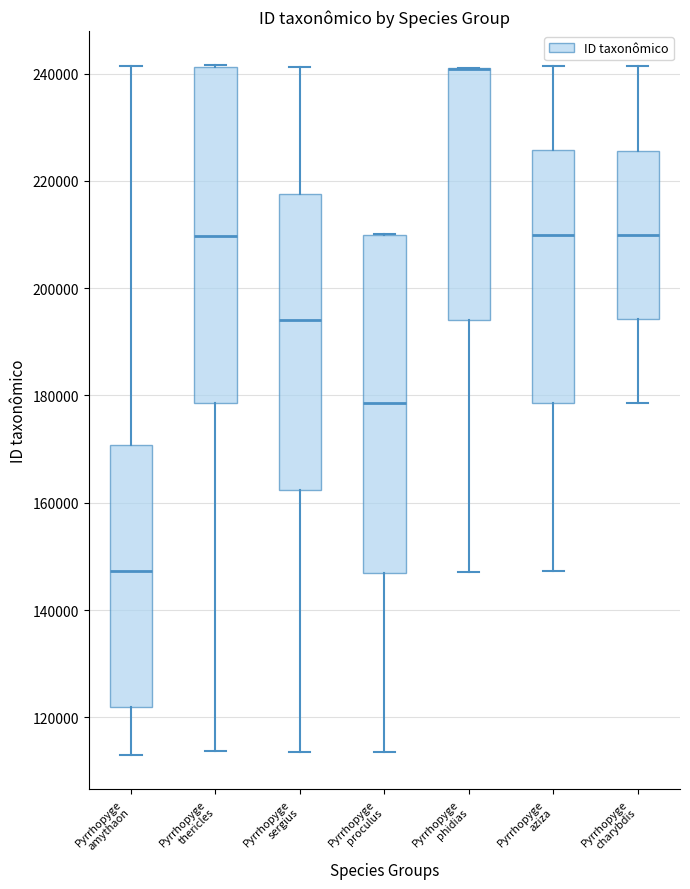

Reading left to right, read every box against the y-axis: the position of its median line, the range the box covers, and the ends of its whiskers. The values are not printed on the chart, so give them approximately, as read against the axis.

Pyrrhopyge amythaon: median 148000, box 122000 to 170000, whiskers 114000 to 242000
Pyrrhopyge thericles: median 210000, box 178000 to 242000, whiskers 114000 to 242000
Pyrrhopyge sergius: median 194000, box 162000 to 218000, whiskers 114000 to 242000
Pyrrhopyge proculus: median 178000, box 146000 to 210000, whiskers 114000 to 210000
Pyrrhopyge phidias: median 240000 (drawn on the box's upper edge), box 194000 to 240000, whiskers 148000 to 242000
Pyrrhopyge aziza: median 210000, box 178000 to 226000, whiskers 148000 to 242000
Pyrrhopyge charybdis: median 210000, box 194000 to 226000, whiskers 178000 to 242000